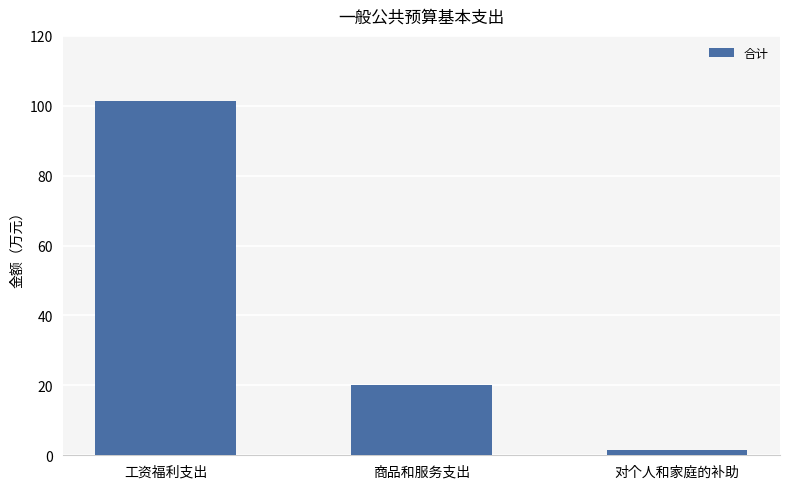

Which has a higher value, 商品和服务支出 or 工资福利支出?

工资福利支出